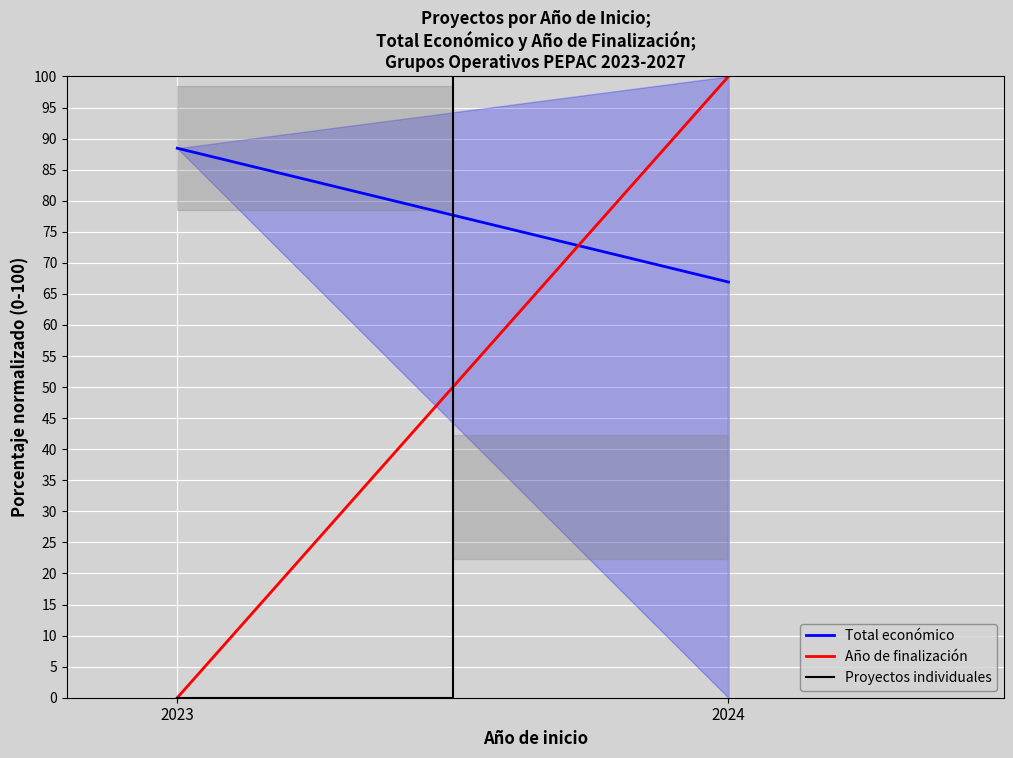

True or false: the data has more than 1 interior local peaks.

False